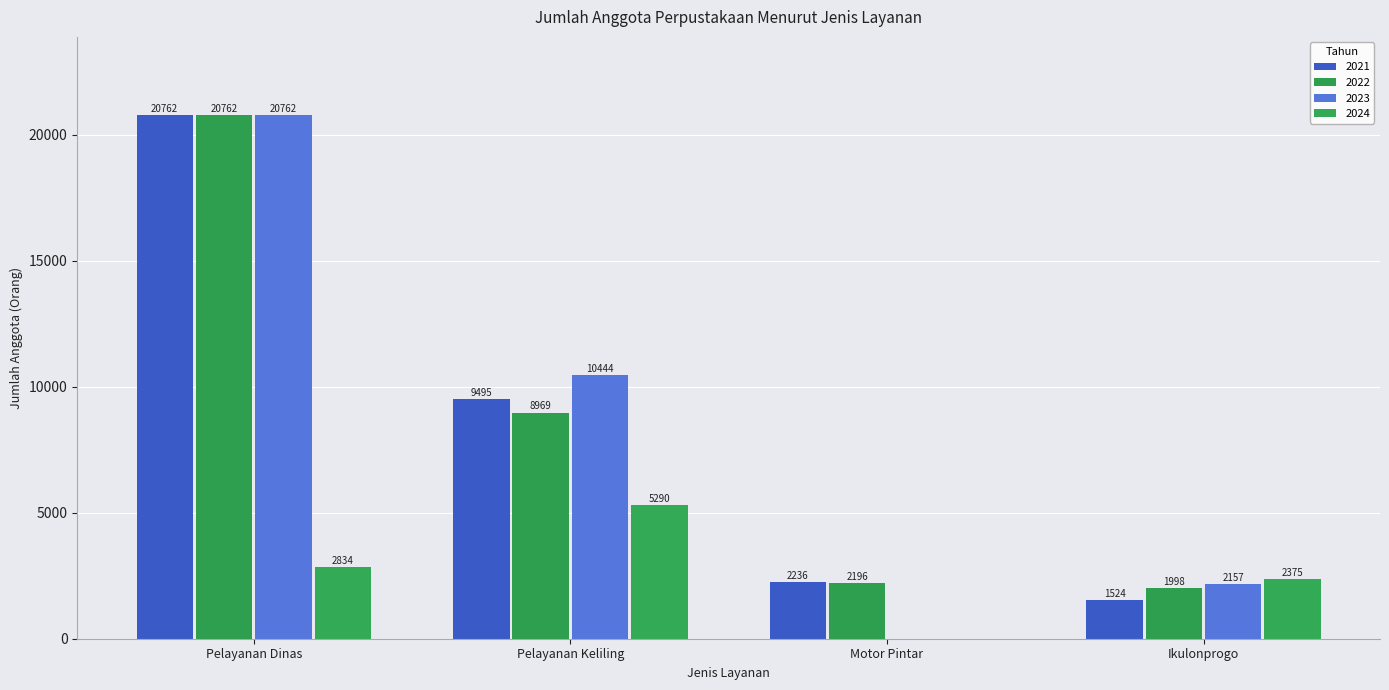

True or false: 2022 has a value of 503 at Ikulonprogo.

False